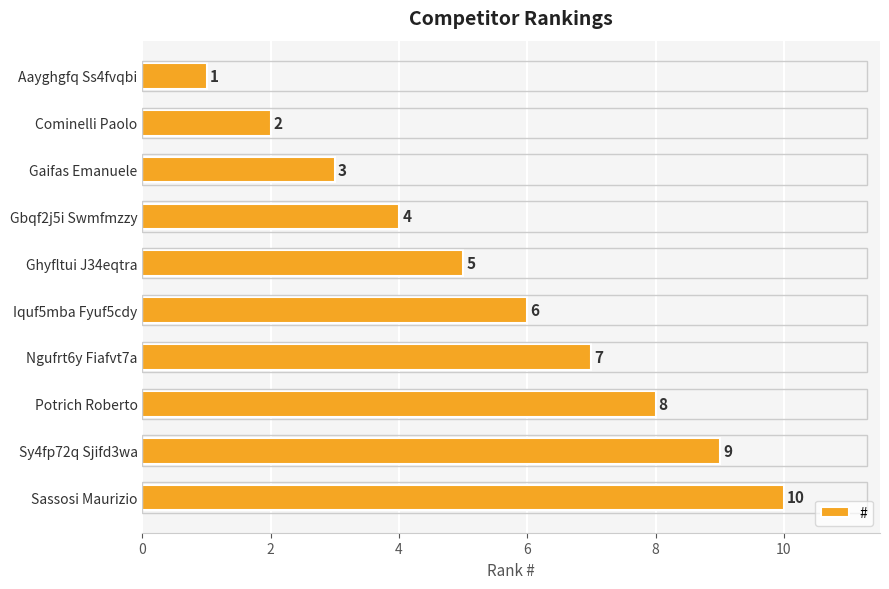

What is the sum of all values?

55